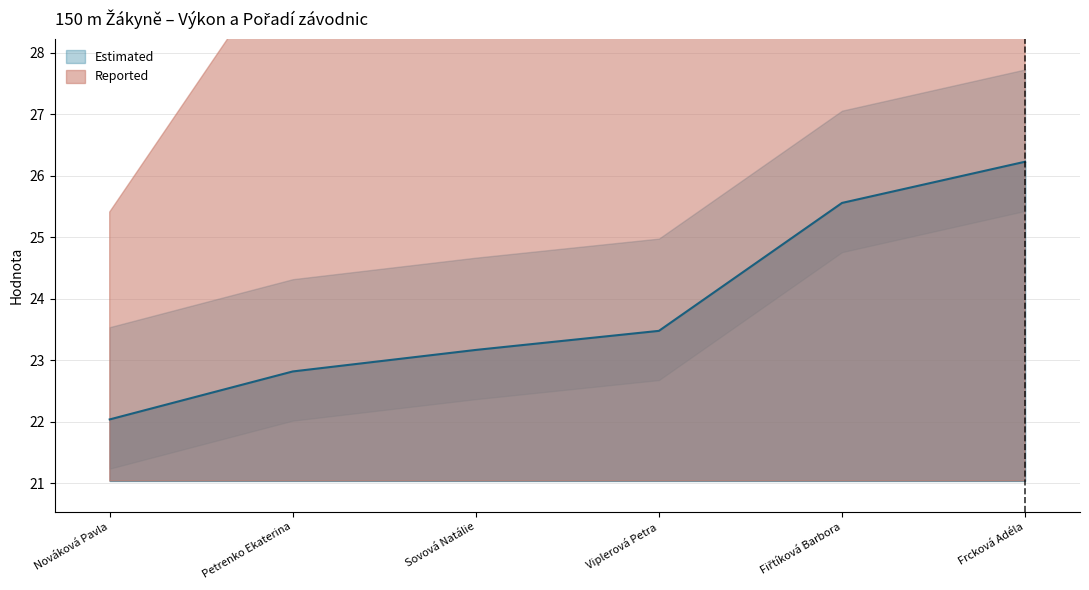

Rank the categories by value from highest to lowest.

Frcková Adéla, Fiřtíková Barbora, Viplerová Petra, Sovová Natálie, Petrenko Ekaterina, Nováková Pavla